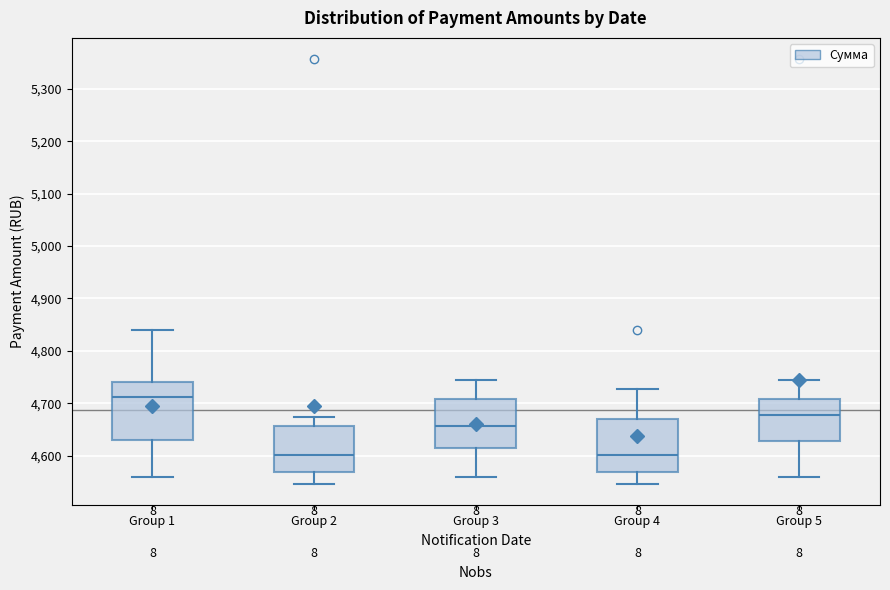

Reading left to right, read every box against the y-axis: the position of its median line, the range the box covers, and the ends of its whiskers. The values are not printed on the chart, so give them approximately, as read against the axis.

Group 1: median 4710, box 4630 to 4740, whiskers 4560 to 4840
Group 2: median 4600, box 4570 to 4660, whiskers 4550 to 4670
Group 3: median 4660, box 4620 to 4710, whiskers 4560 to 4740
Group 4: median 4600, box 4570 to 4670, whiskers 4550 to 4730
Group 5: median 4680, box 4630 to 4710, whiskers 4560 to 4740